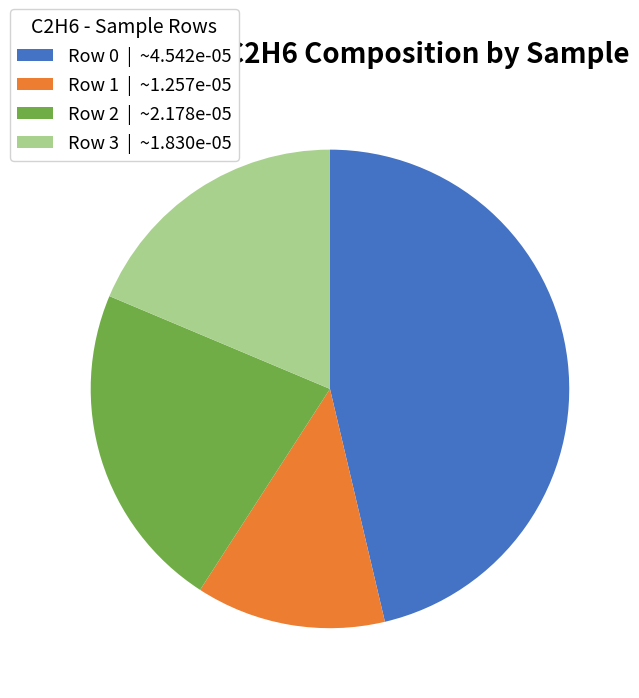

Count the number of slices in the pie.

4